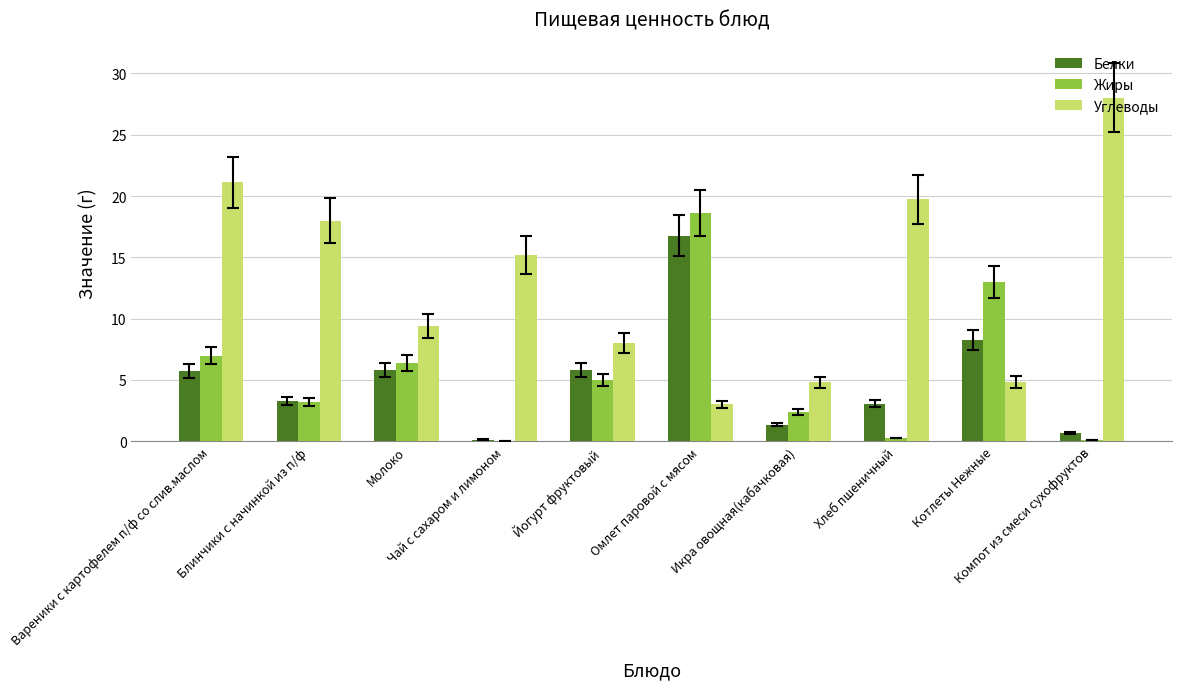

What is the maximum value shown in the chart?

28.0